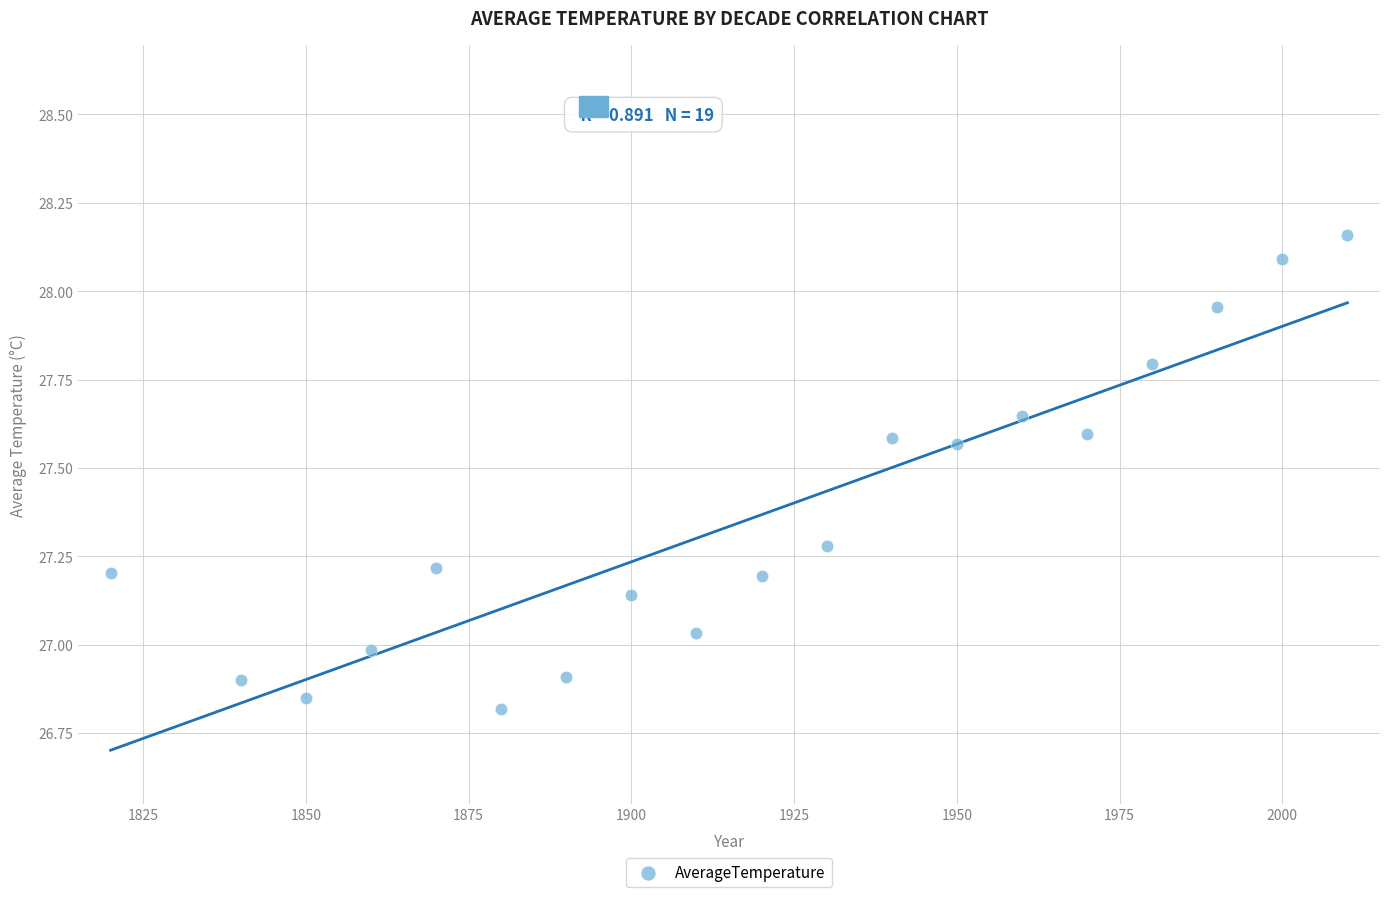

What is the range of Y values (max minus min)?

1.3